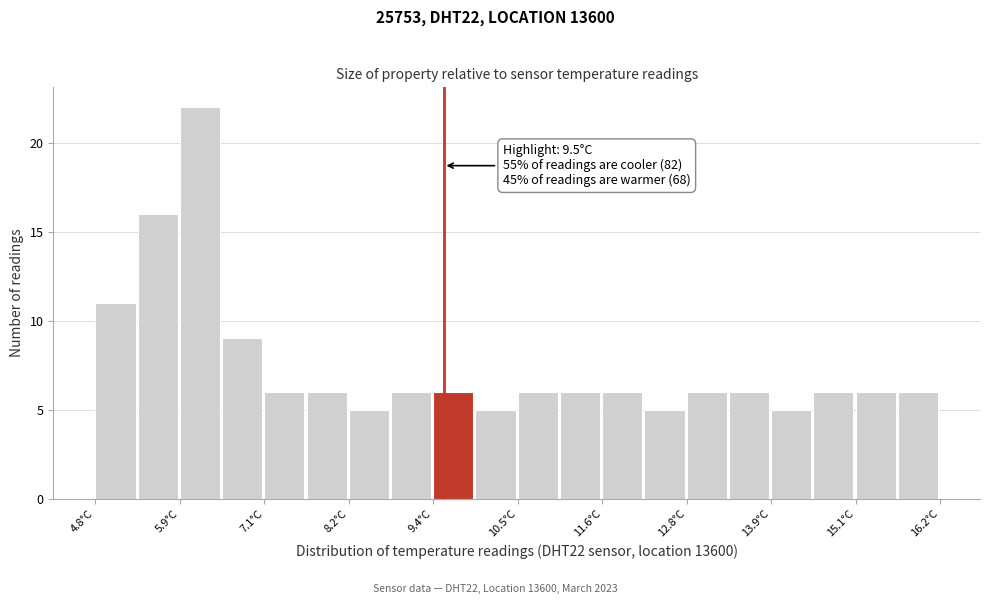

Read against the x-axis, roughly where is the centre of the tallest bar?

6.2